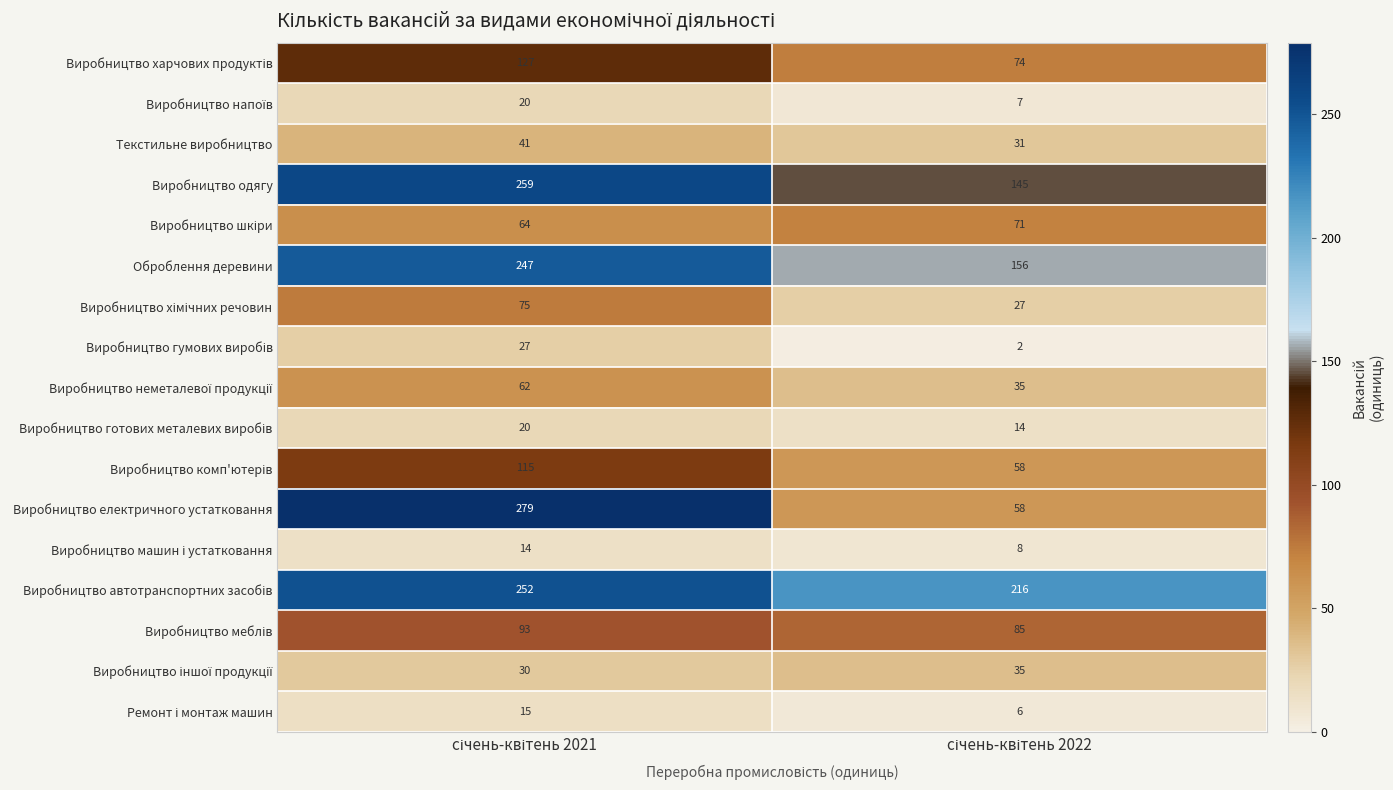

Which series has the largest range (max minus min)?

Виробництво електричного устатковання